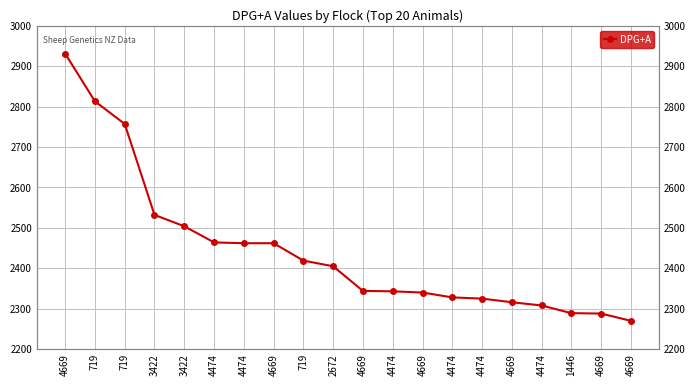

What value does the data have at 4474?

2308